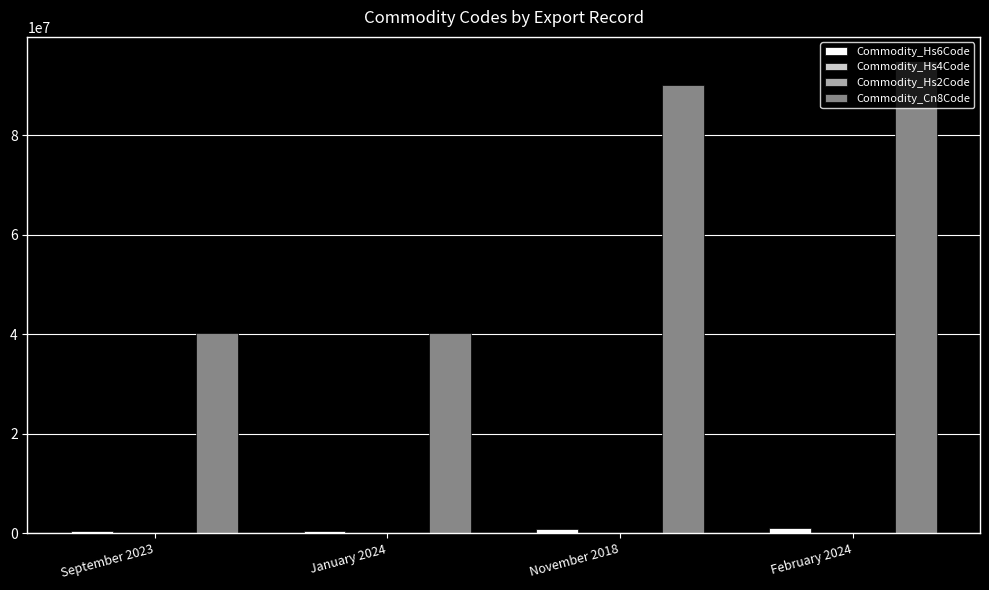

Which label corresponds to the largest value in the chart?

February 2024